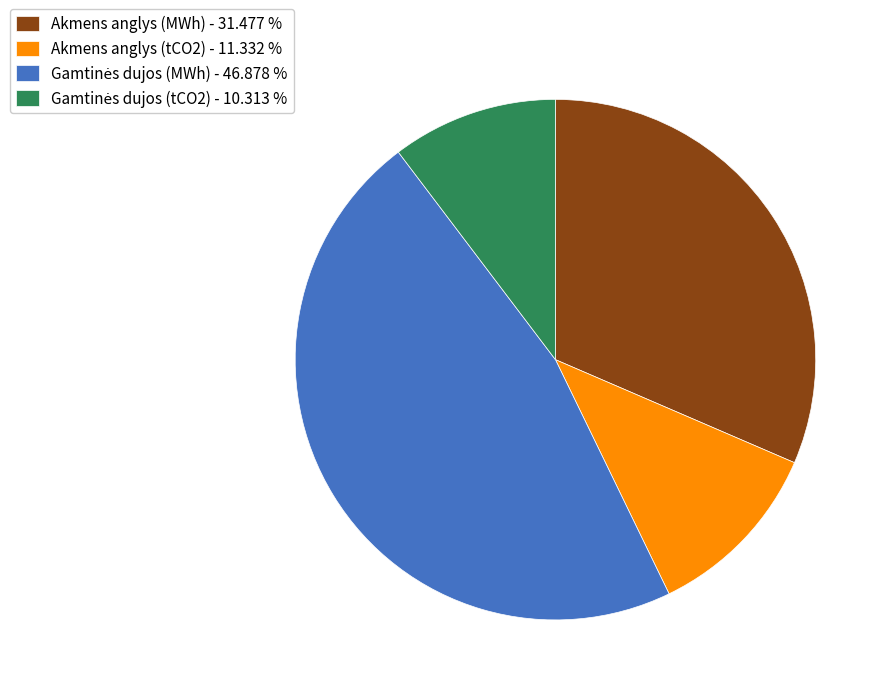

Does Akmens anglys (MWh) - 31.477 % account for over 50% of the chart?

No